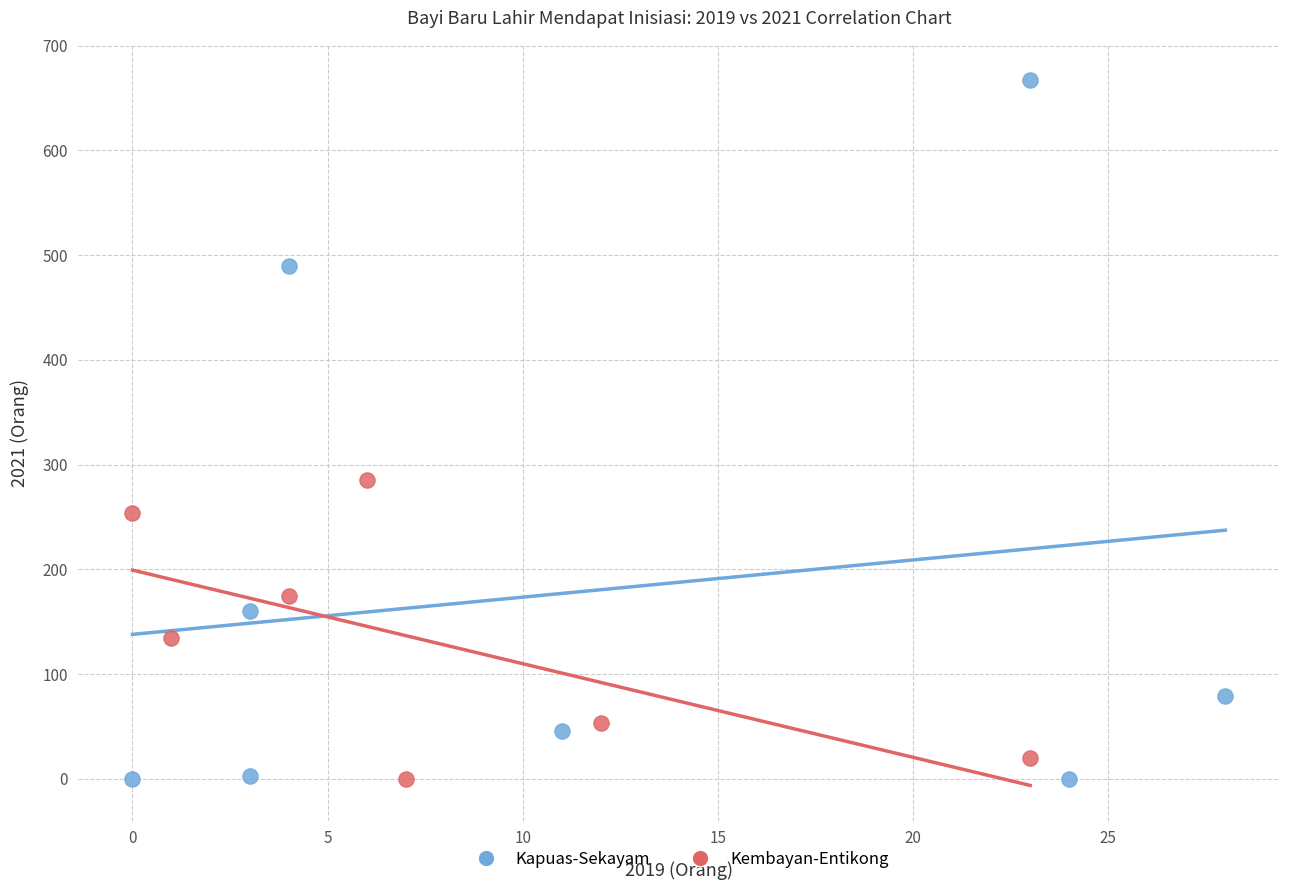

Which series has the widest spread of Y values?

Kapuas-Sekayam